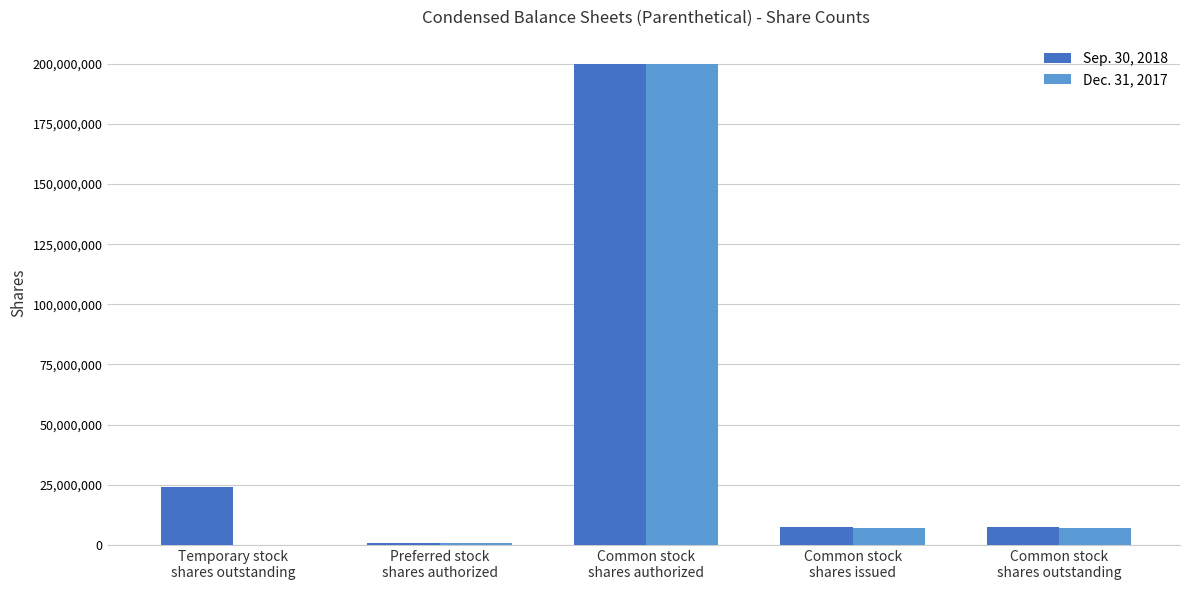

What is the average value of the Dec. 31, 2017 series?

43075000